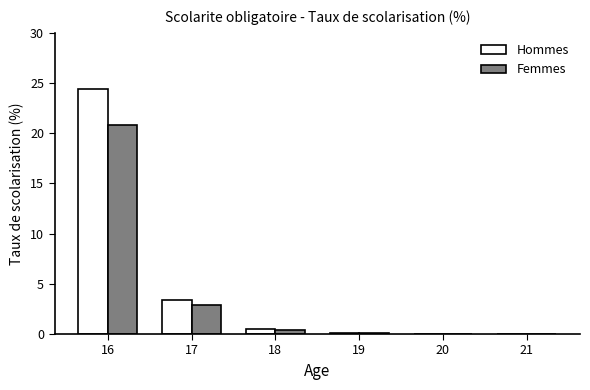

Between 16 and 17, which series saw the biggest shift?

Hommes